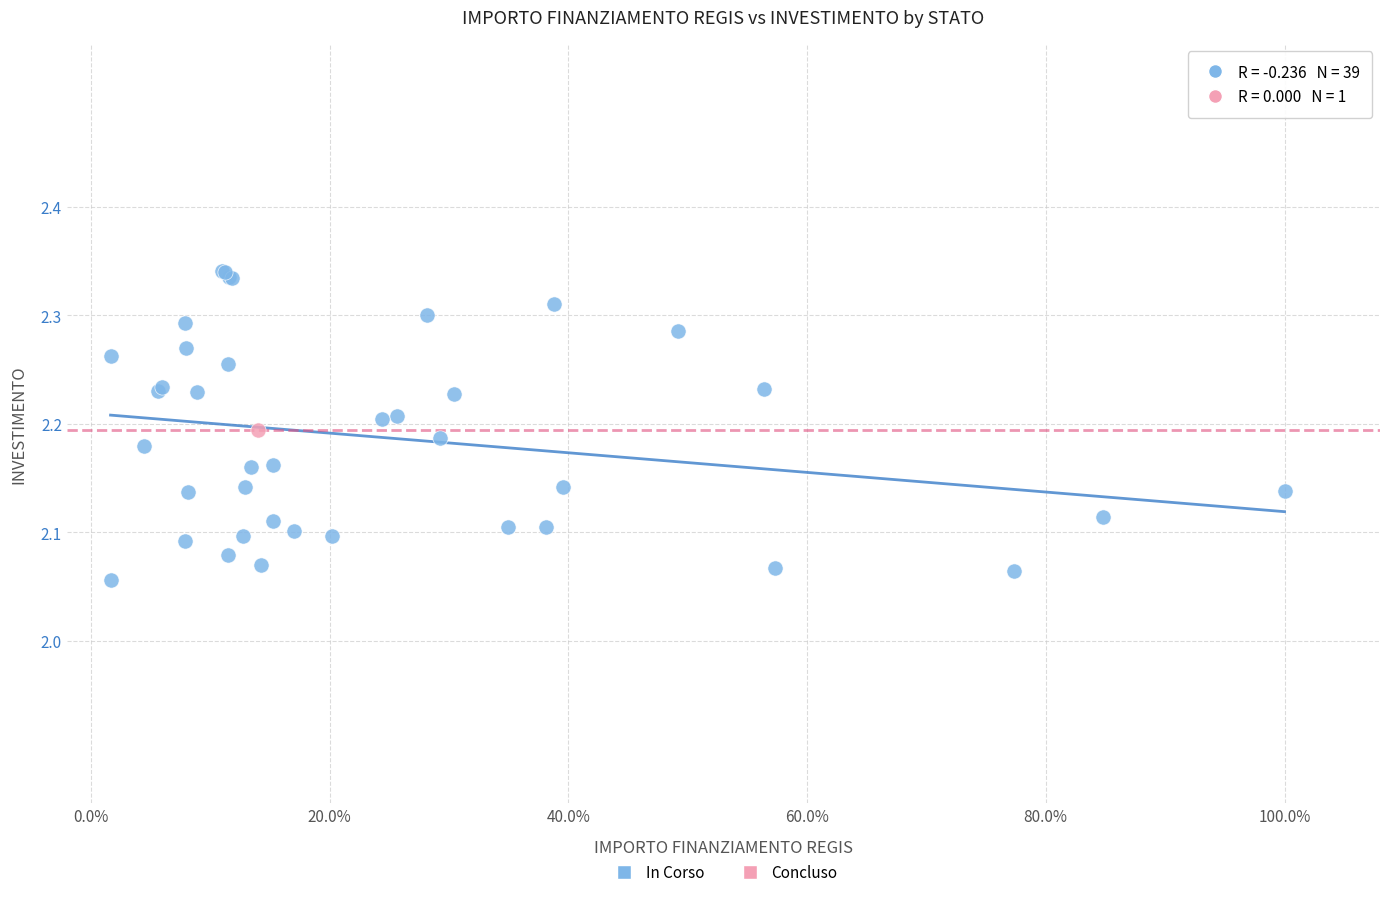

What are all the series names shown in the legend?

In Corso, Concluso